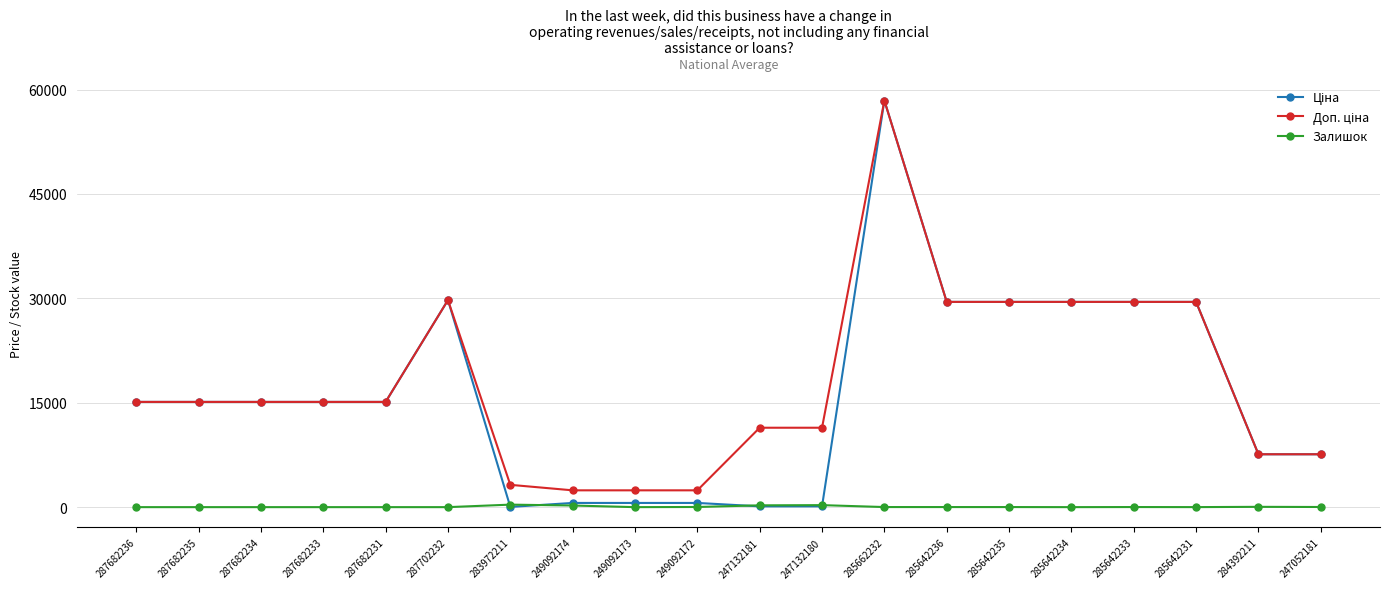

Reading right to left, what are all the values shown in this chart?

Ціна: 7596.5	7596.5	29491.5	29491.5	29491.5	29491.5	29491.5	58426.5	114.1	114.1	603.7	603.7	603.7	32.0	29747.2	15120.0	15120.0	15120.0	15120.0	15120.0
Доп. ціна: 7596.5	7596.5	29491.5	29491.5	29491.5	29491.5	29491.5	58426.5	11410.0	11410.0	2414.8	2414.8	2414.8	3205.0	29747.2	15120.0	15120.0	15120.0	15120.0	15120.0
Залишок: 20.0	43.0	4.0	13.0	0.0	11.0	11.0	12.0	288.0	260.0	21.0	0.0	233.0	360.0	0.0	0.0	0.0	0.0	0.0	0.0